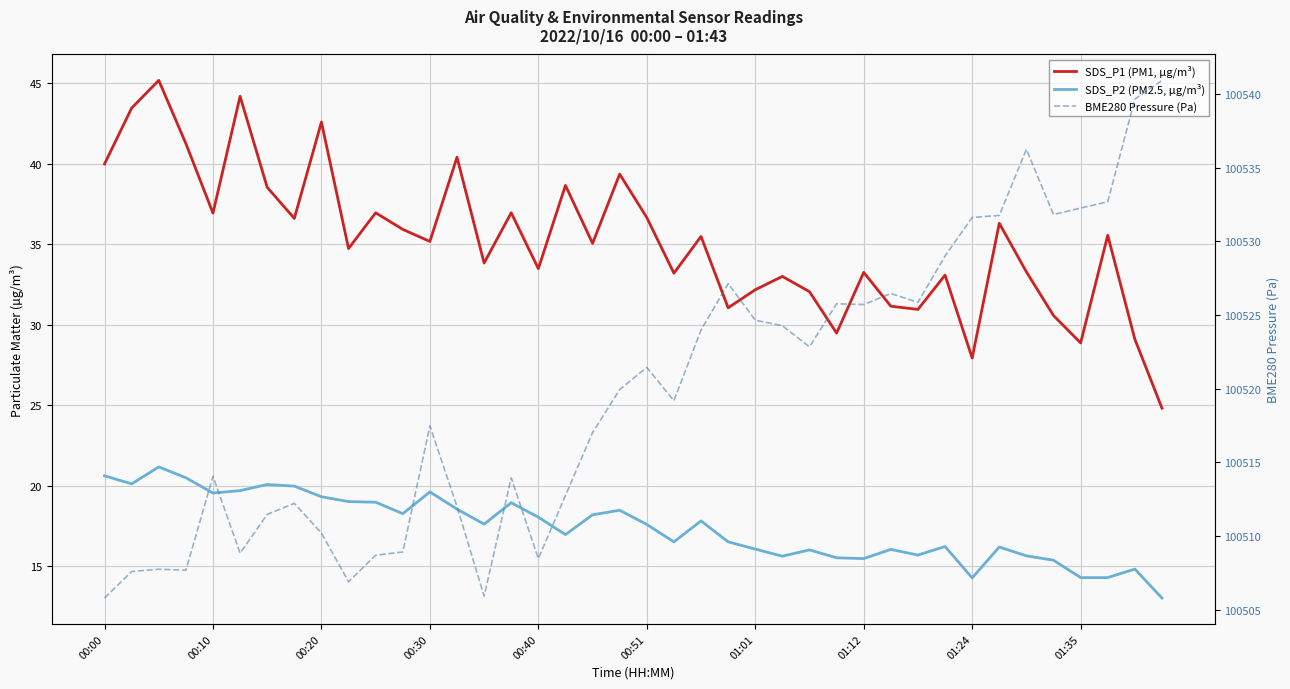

True or false: SDS_P1 (PM1, µg/m³) and SDS_P2 (PM2.5, µg/m³) intersect in this chart.

False